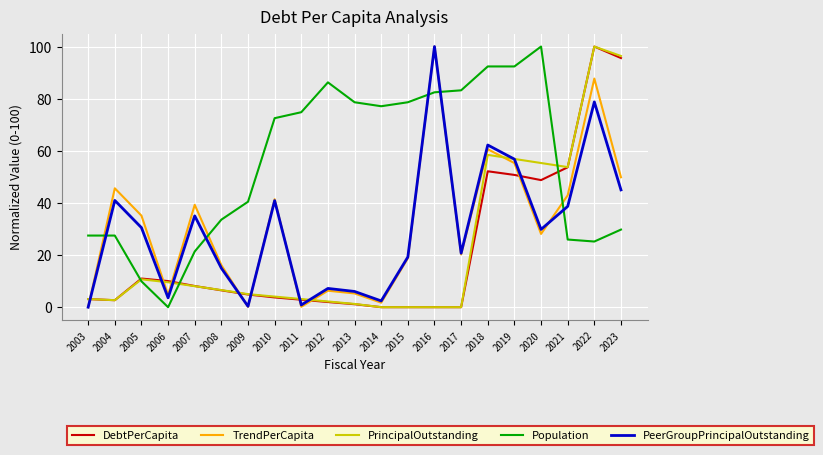

The DebtPerCapita series shows 8.1 at 2007. True or false?

True